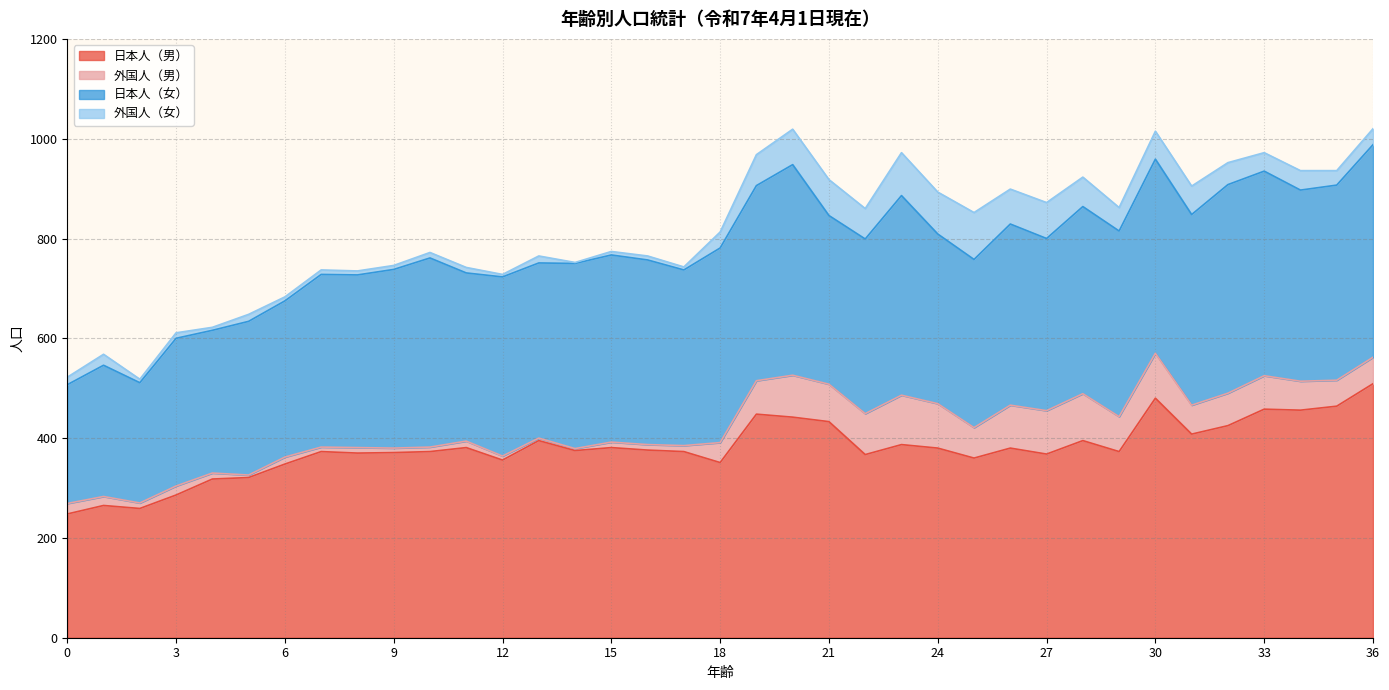

Reading left to right, extract all data points from this chart.

日本人（男）: 0=248	1=265	2=259	3=286	4=318	5=321	6=348	7=373	8=370	9=371	10=373	11=381	12=356	13=395	14=375	15=381	16=376	17=373	18=351	19=448	20=442	21=433	22=367	23=387	24=380	25=360	26=380	27=368	28=395	29=373	30=480	31=408	32=425	33=458	34=456	35=464	36=509
外国人（男）: 0=21	1=18	2=11	3=18	4=12	5=5	6=14	7=9	8=11	9=9	10=9	11=13	12=8	13=5	14=4	15=11	16=11	17=12	18=40	19=67	20=84	21=75	22=82	23=99	24=89	25=61	26=86	27=87	28=94	29=70	30=90	31=58	32=65	33=67	34=58	35=52	36=53
日本人（女）: 0=238	1=263	2=241	3=296	4=286	5=308	6=313	7=346	8=346	9=358	10=379	11=337	12=359	13=351	14=371	15=375	16=370	17=352	18=390	19=391	20=422	21=338	22=350	23=400	24=340	25=337	26=363	27=345	28=375	29=372	30=389	31=382	32=418	33=410	34=383	35=391	36=426
外国人（女）: 0=15	1=22	2=7	3=11	4=6	5=14	6=8	7=9	8=8	9=8	10=11	11=11	12=5	13=14	14=2	15=7	16=8	17=6	18=32	19=62	20=71	21=72	22=61	23=86	24=84	25=94	26=70	27=72	28=59	29=47	30=56	31=57	32=44	33=37	34=39	35=29	36=32